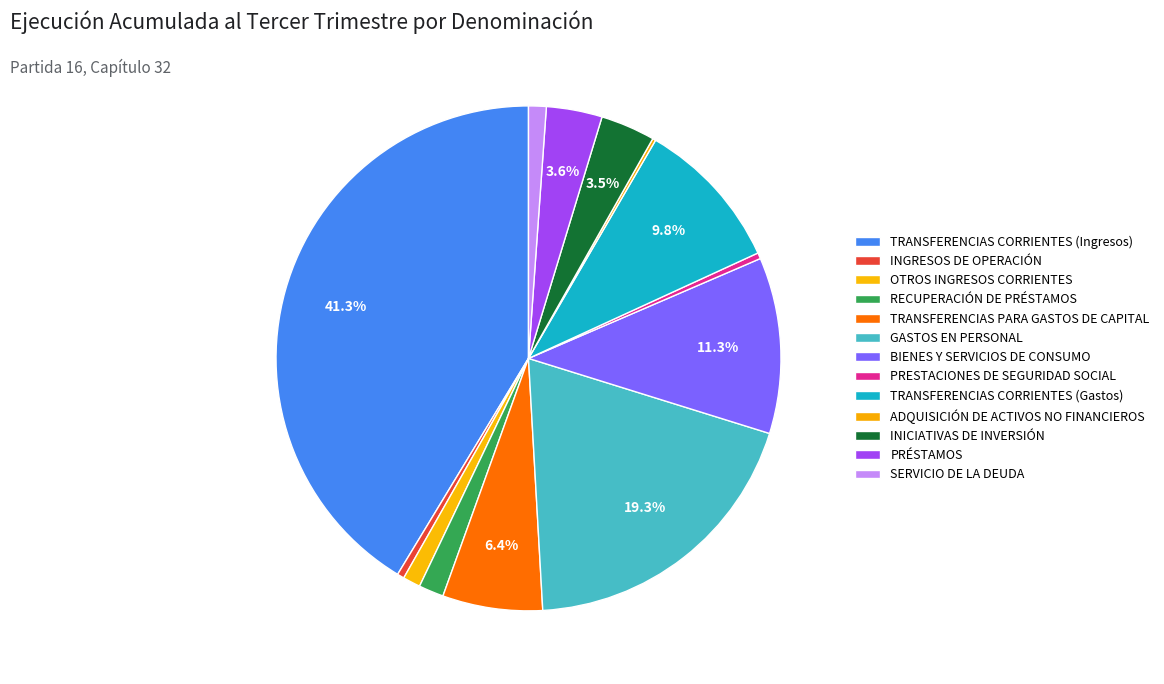

To the nearest percent, what is the average slice percentage?

8%